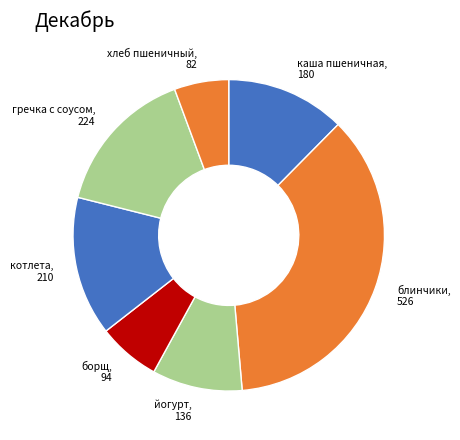

Count the number of slices in the pie.

7